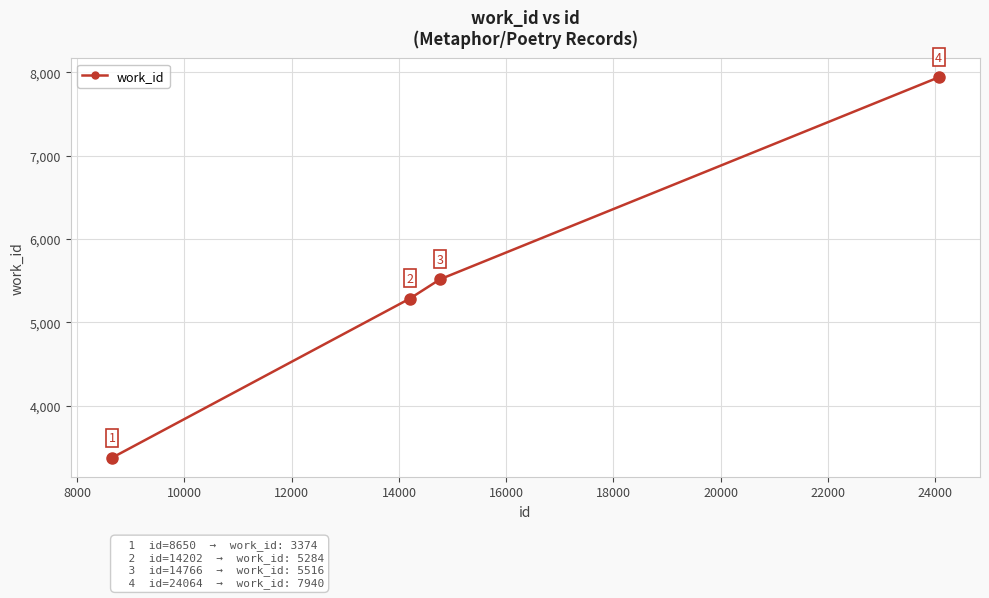

What is the value of the 4th point from the left?

7940